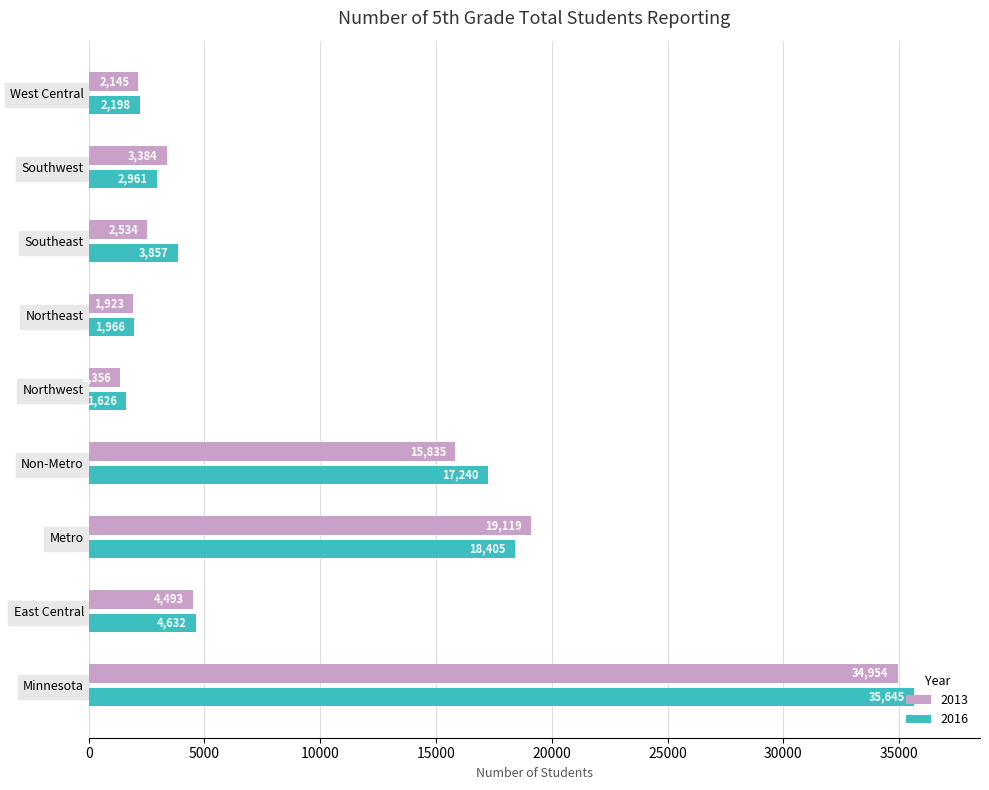

What is the spread (max minus min) of values at East Central?

139